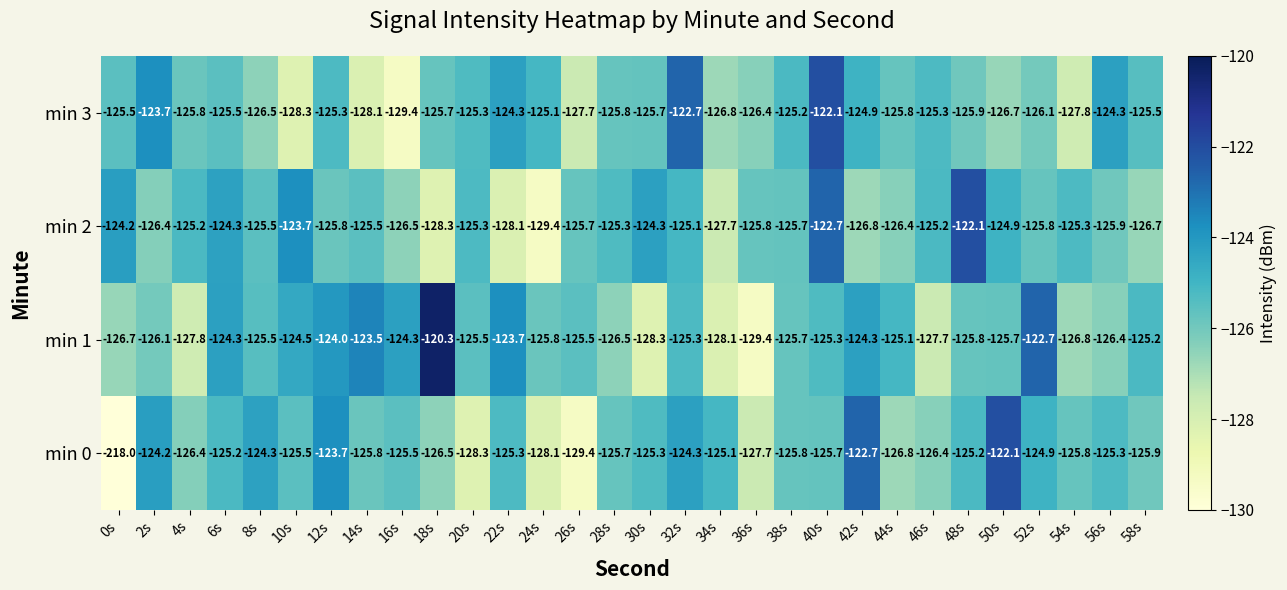

What is the greatest value displayed?

-120.3